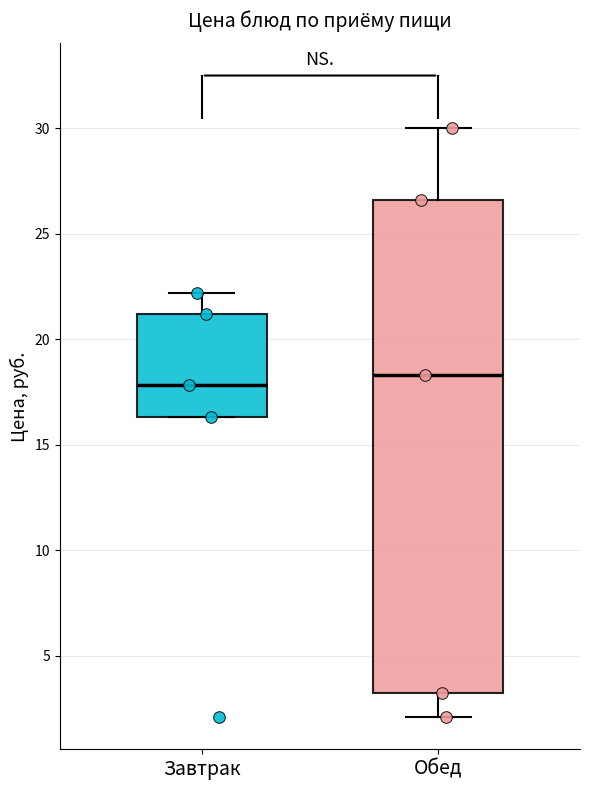

Which box is the tallest, from its lower edge to its upper edge?

Обед